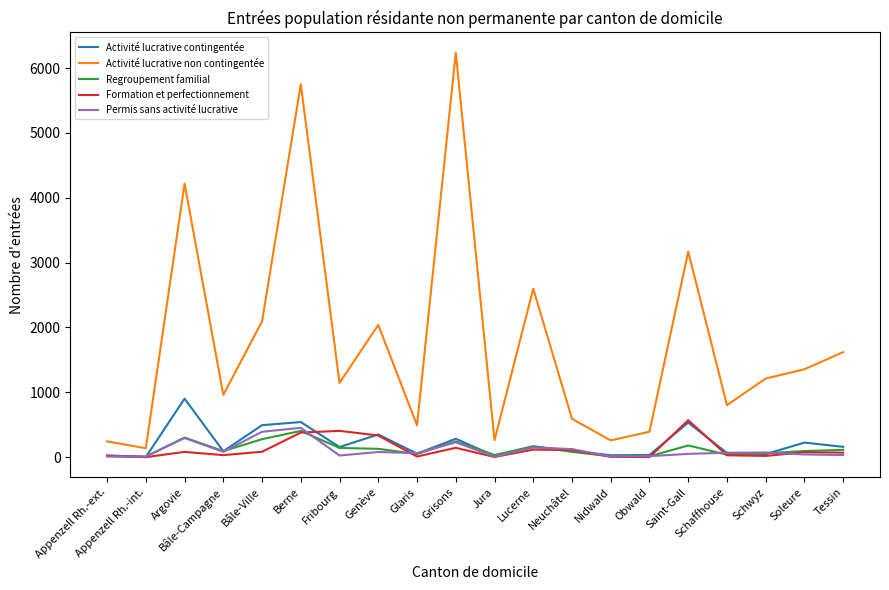

True or false: Activité lucrative non contingentée has a value of 1795 at Schwyz.

False